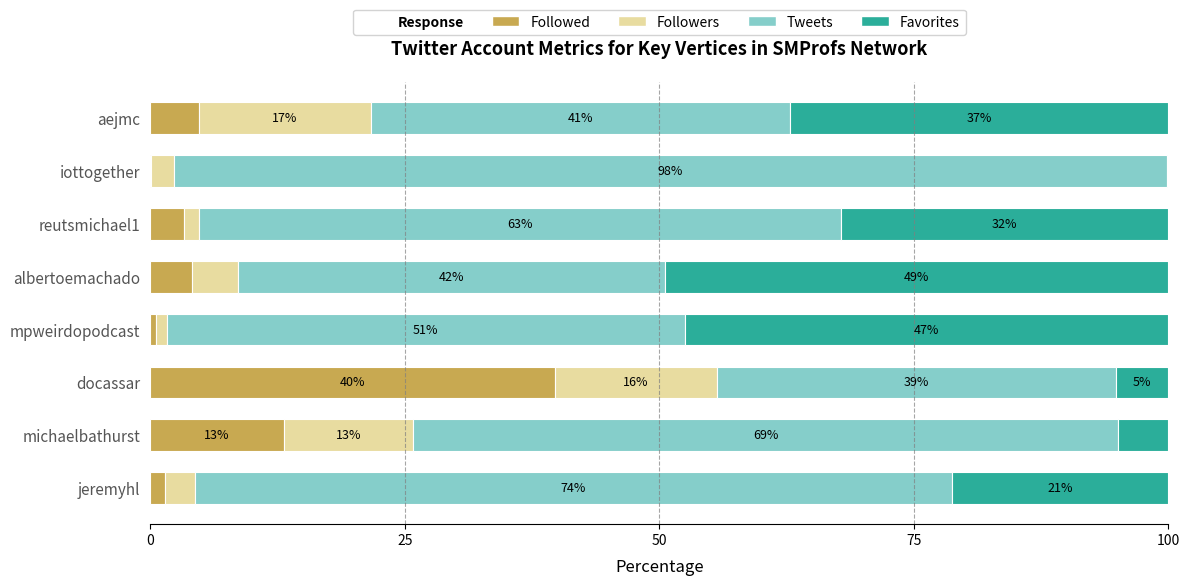

Which series has the widest spread of values?

Tweets